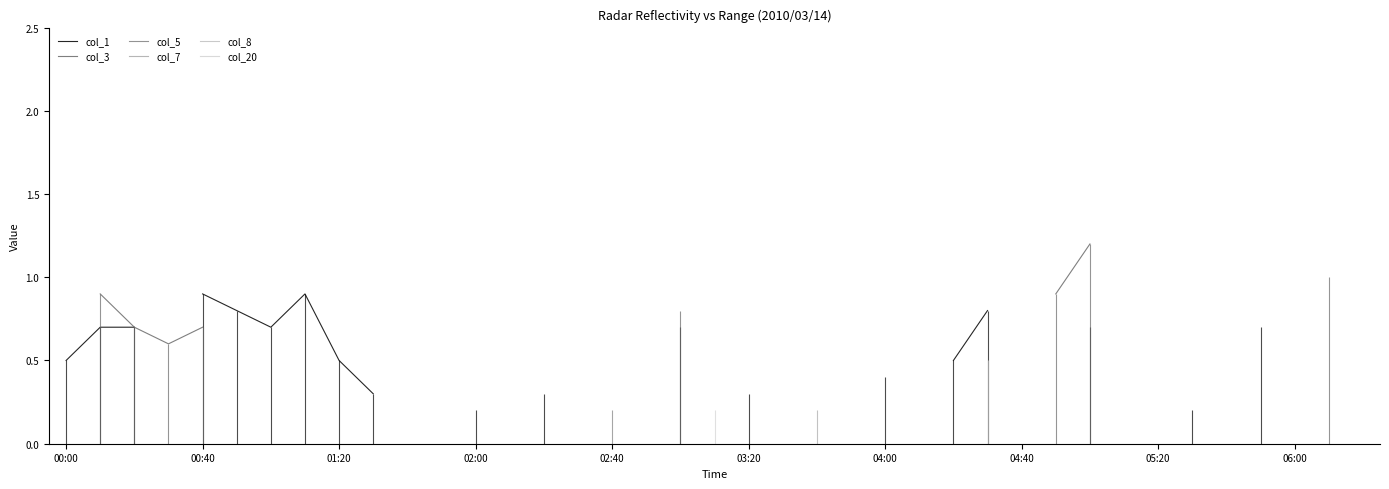

How many distinct data groups are displayed?

6